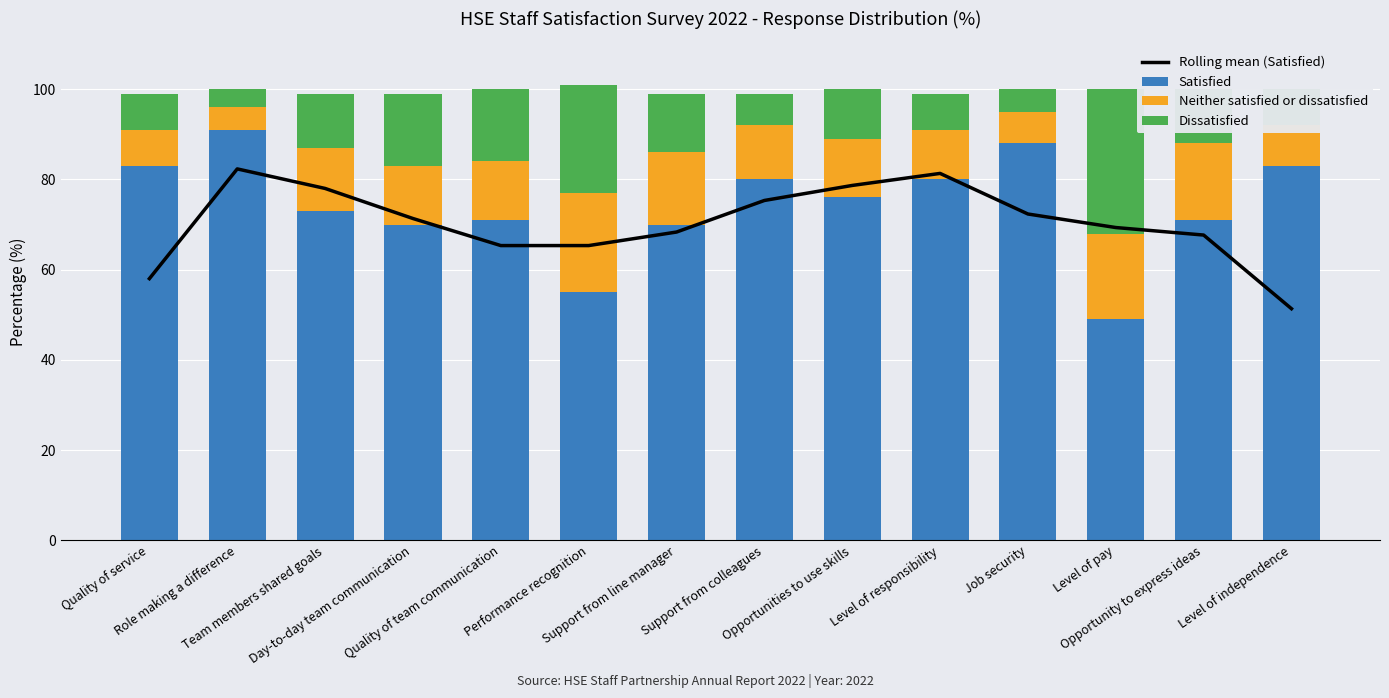

Which category has the highest value in the Dissatisfied series?

Level of pay